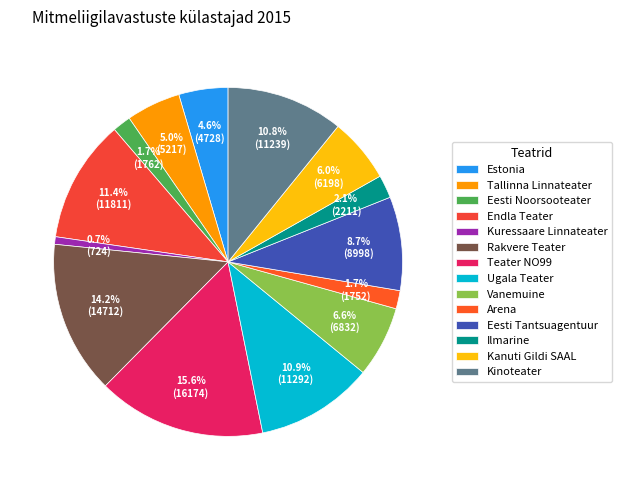

To the nearest percent, what is the combined percentage of Kinoteater and Ugala Teater?

22%